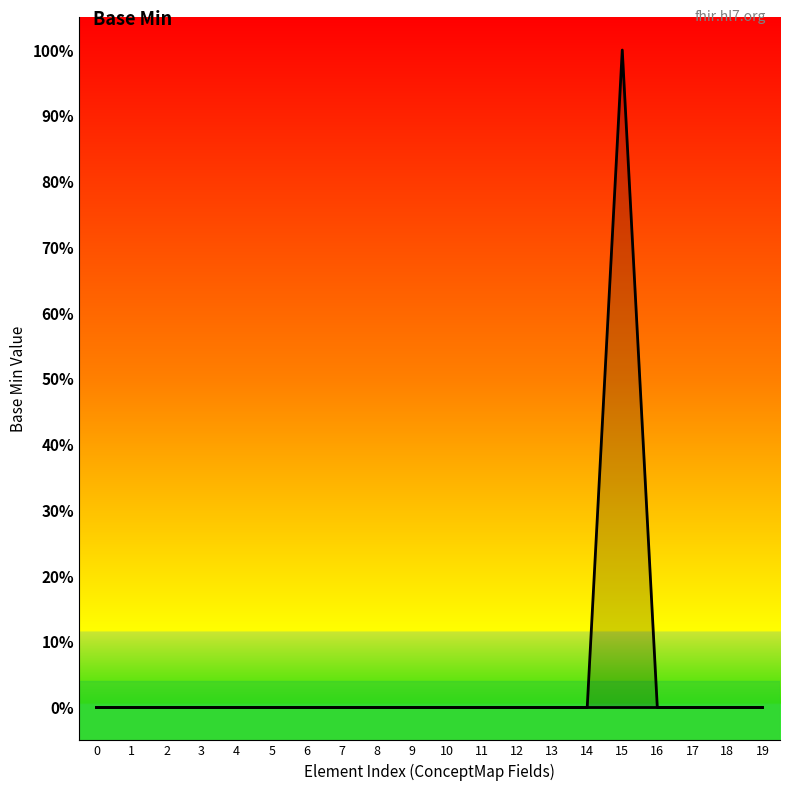

Which series changed the most between 3 and 12?

Base Min